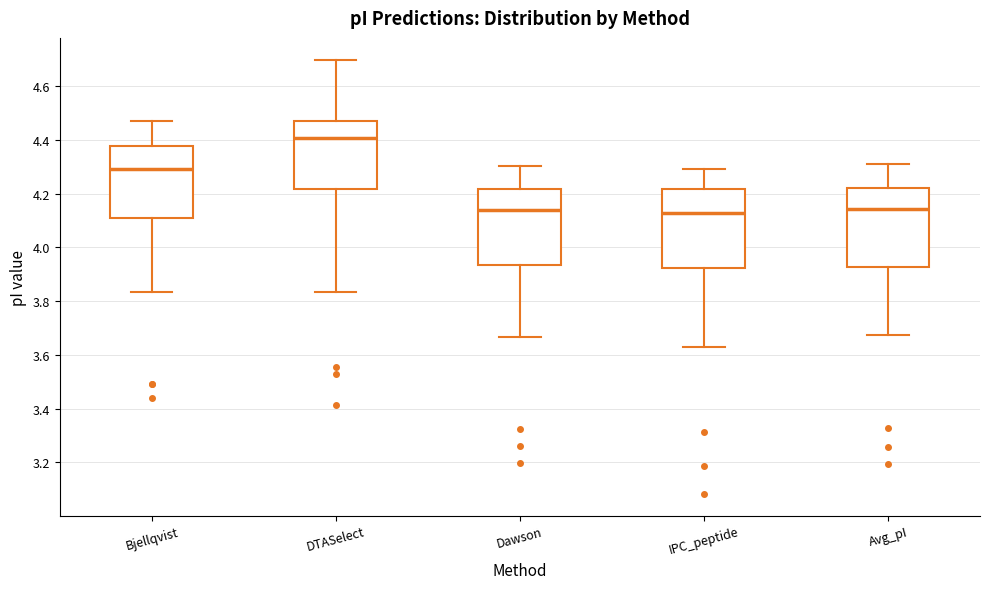

Reading left to right, read every box against the y-axis: the position of its median line, the range the box covers, and the ends of its whiskers. The values are not printed on the chart, so give them approximately, as read against the axis.

Bjellqvist: median 4.30, box 4.10 to 4.38, whiskers 3.84 to 4.46
DTASelect: median 4.40, box 4.22 to 4.46, whiskers 3.84 to 4.70
Dawson: median 4.14, box 3.94 to 4.22, whiskers 3.66 to 4.30
IPC_peptide: median 4.12, box 3.92 to 4.22, whiskers 3.64 to 4.30
Avg_pI: median 4.14, box 3.92 to 4.22, whiskers 3.68 to 4.32